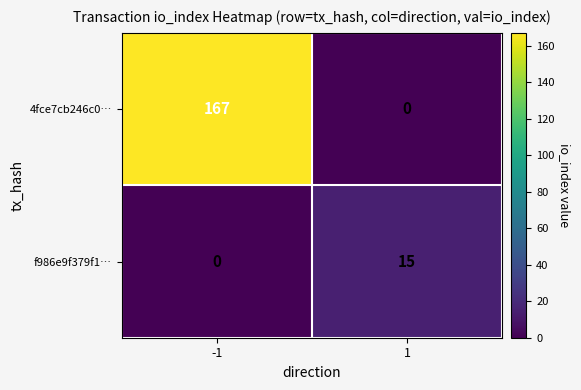

What is the difference between the maximum and minimum values in the f986e9f379f1… series?

15